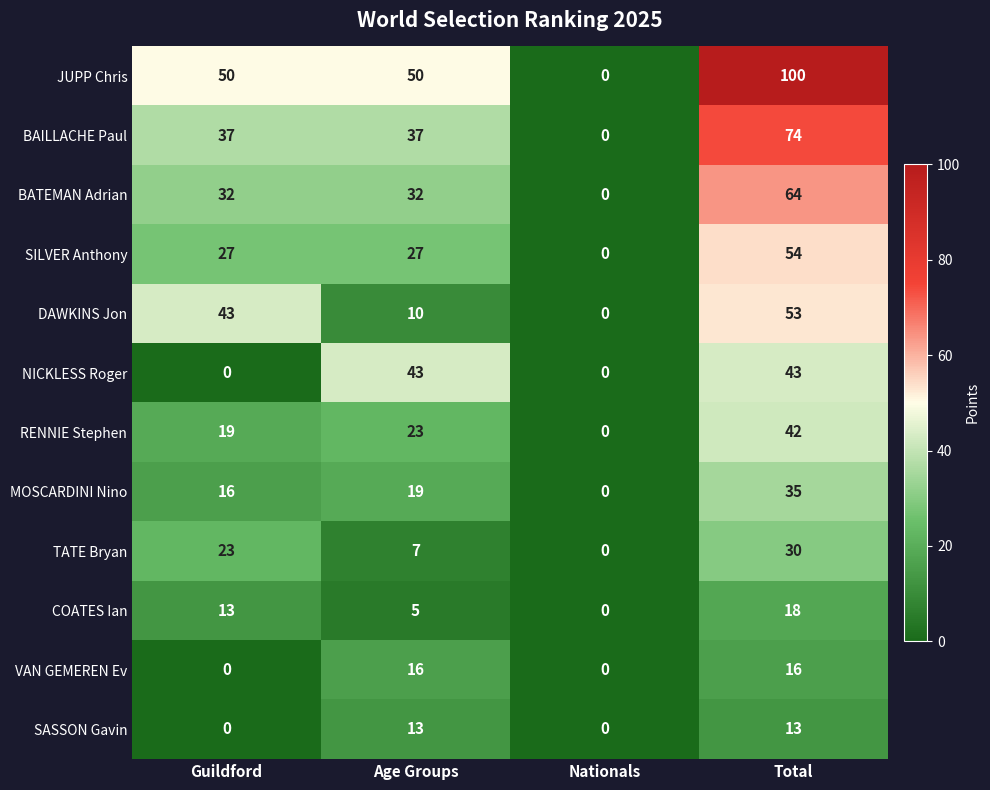

Which series has the largest range (max minus min)?

JUPP Chris